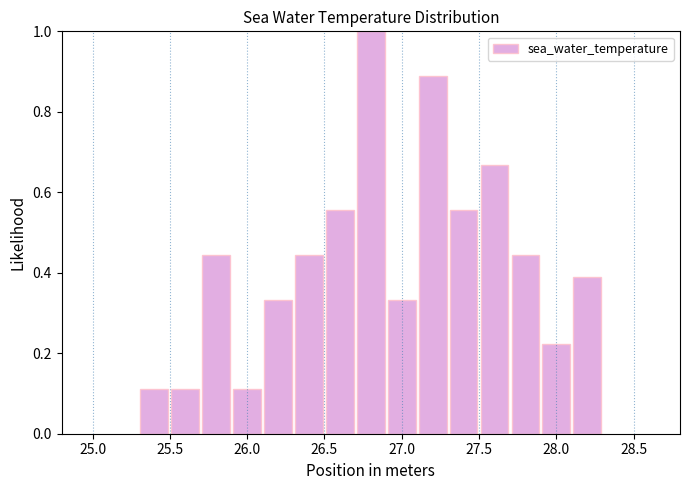

Over which range of the x-axis is the bar tallest?

26.7 to 26.9